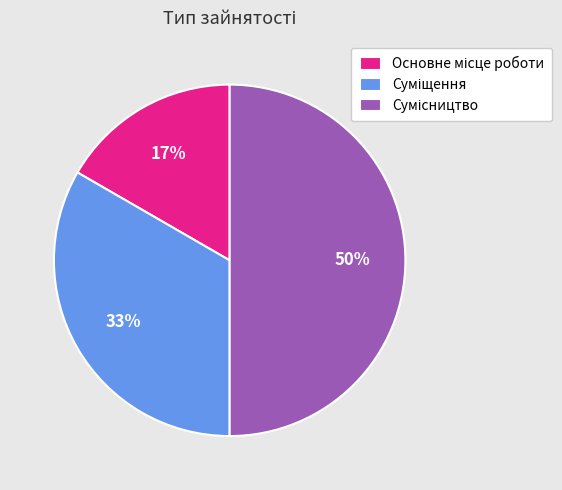

To the nearest percent, what is the difference between the largest and smallest slice percentages?

33%